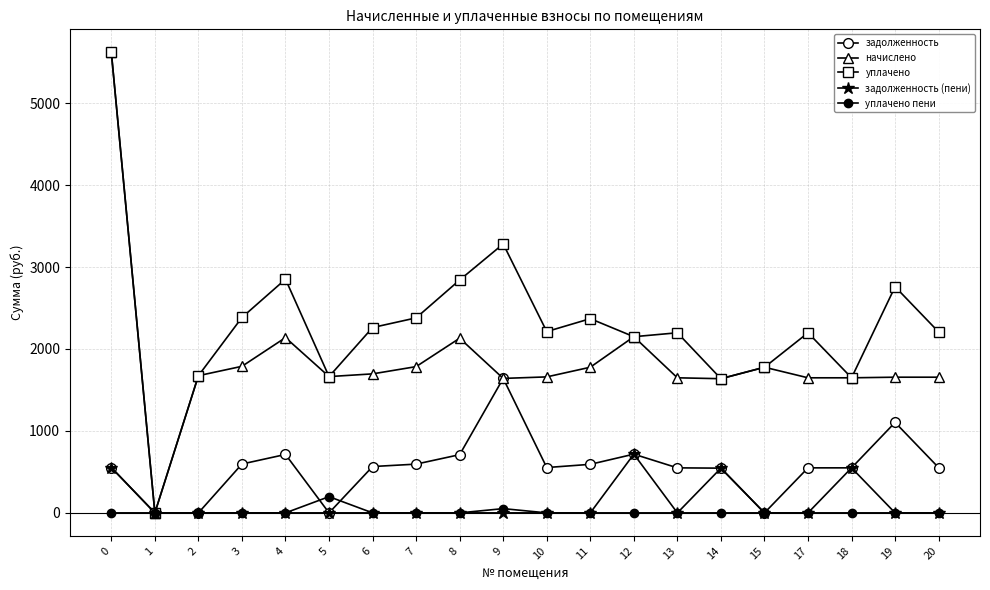

Between 3 and 13, which series saw the biggest shift?

уплачено